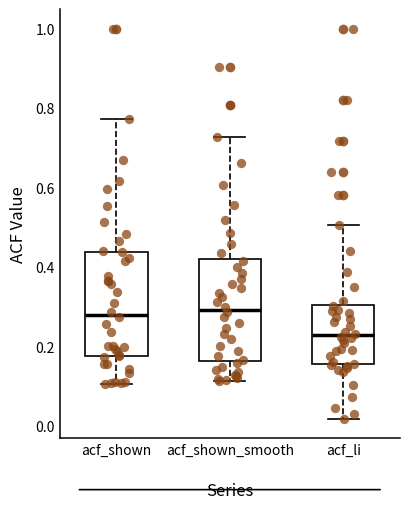

Which box has the lowest median line?

acf_li